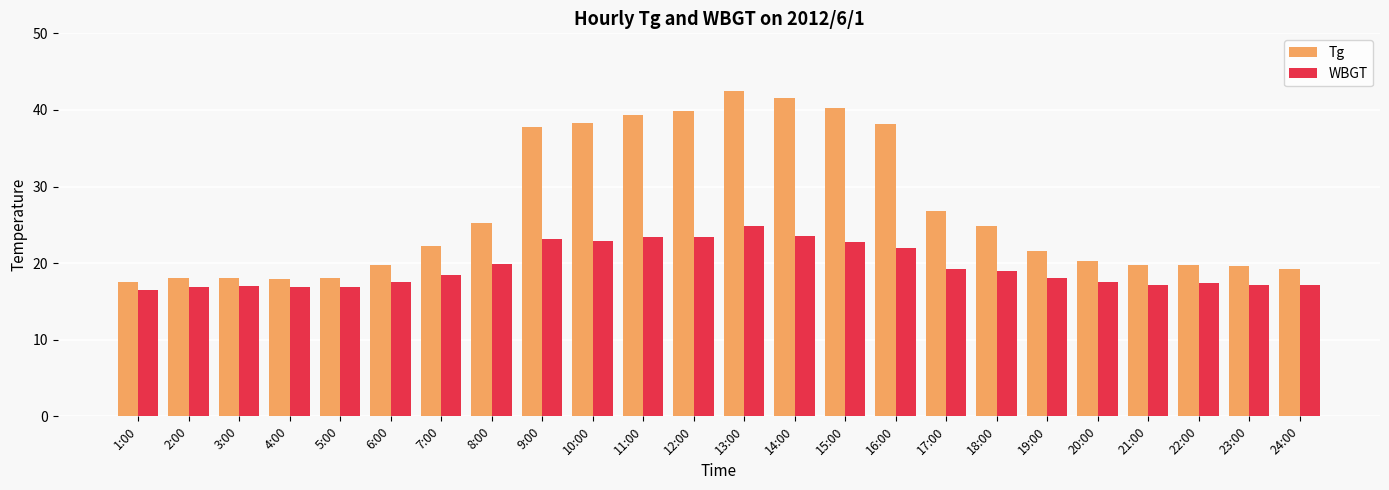

Is the value of WBGT at 6:00 greater than the value of Tg at 11:00?

No